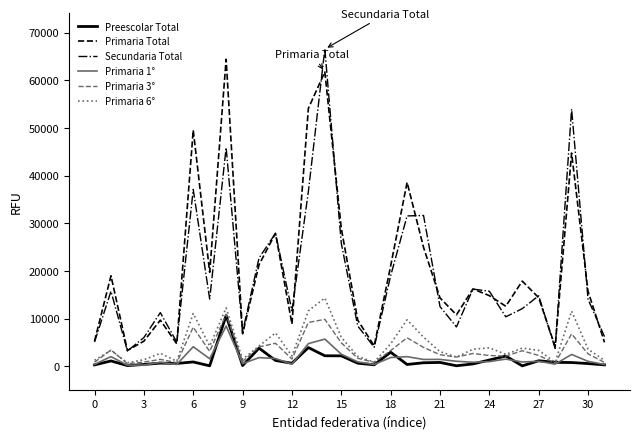

What is the difference between the second highest and minimum values in the Primaria Total series?

58453